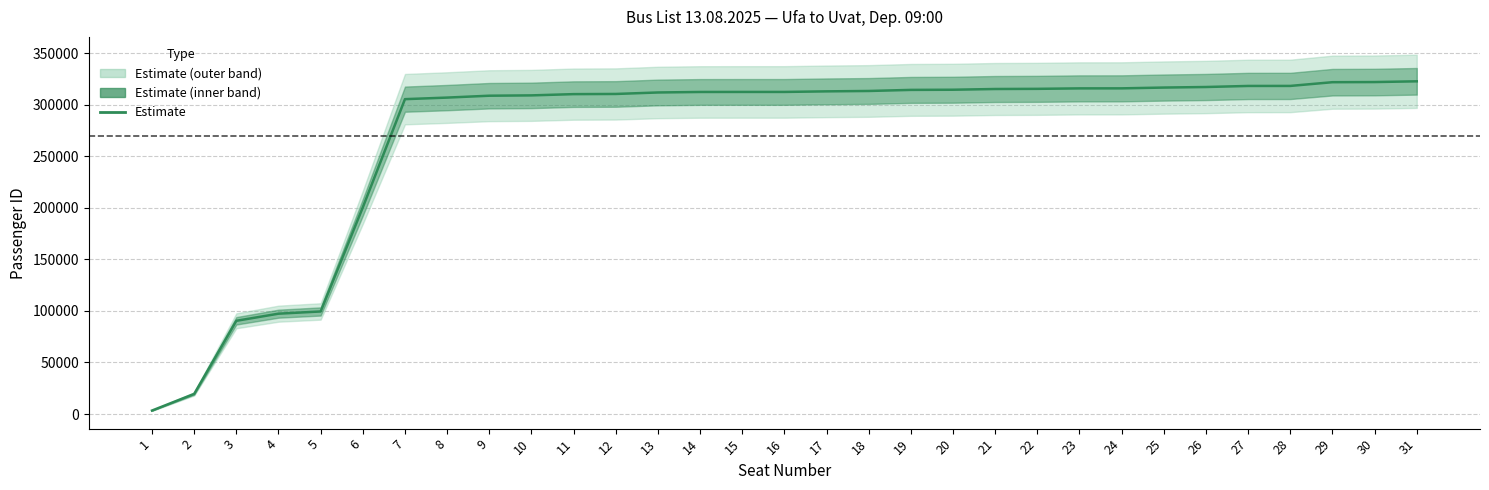

True or false: there are more than 1 points higher than both neighbors.

False